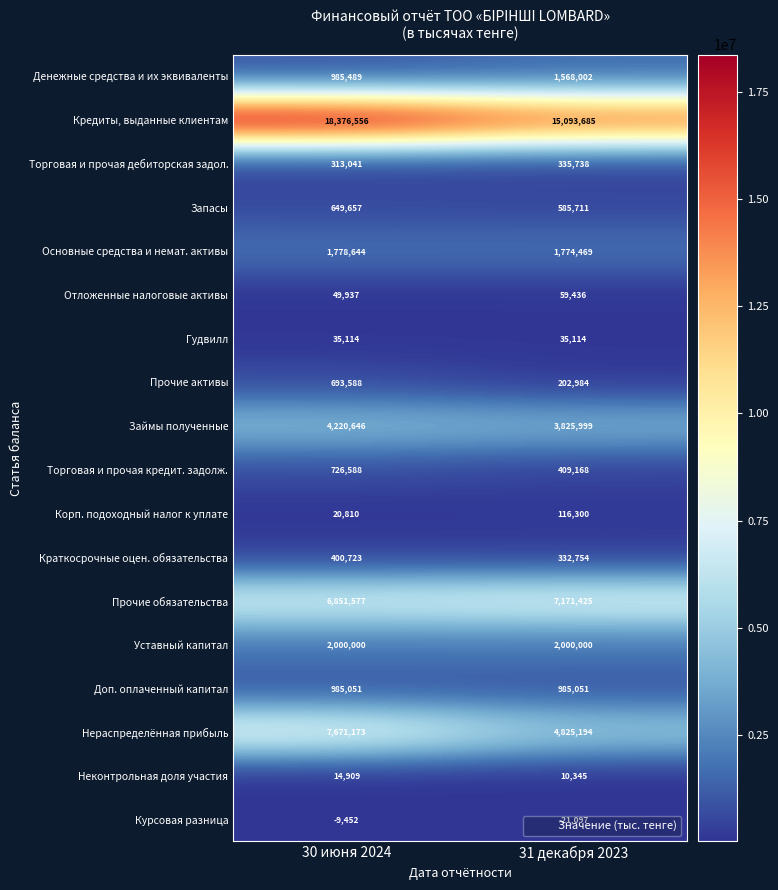

What is the approximate value of Гудвилл at 31 декабря 2023?

35114